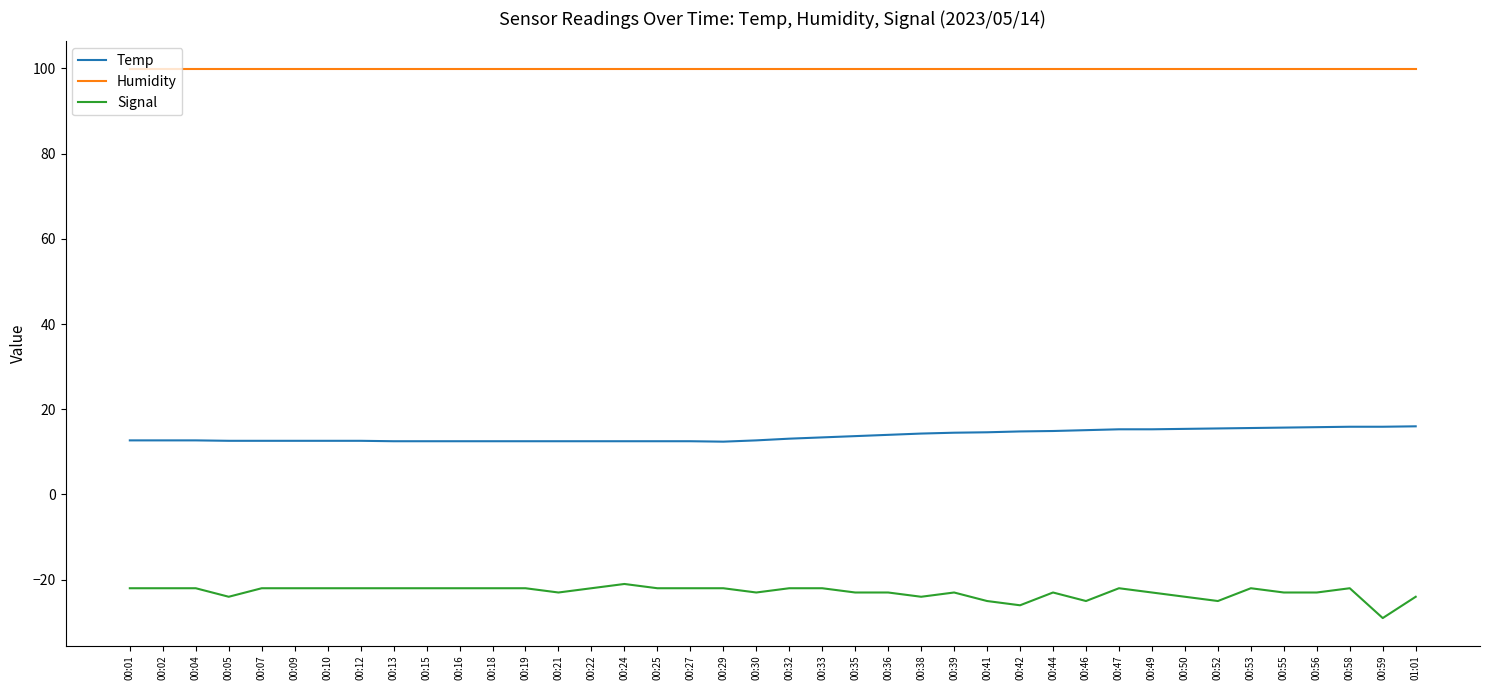

At how many categories does at least one series exceed 9?

40